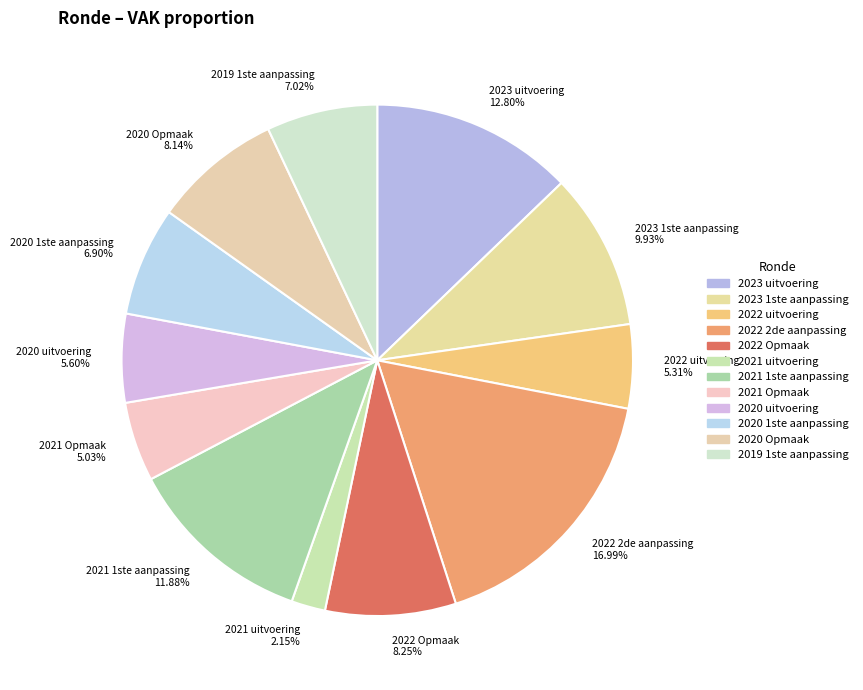

What is the smallest slice in the pie chart?

2021 uitvoering